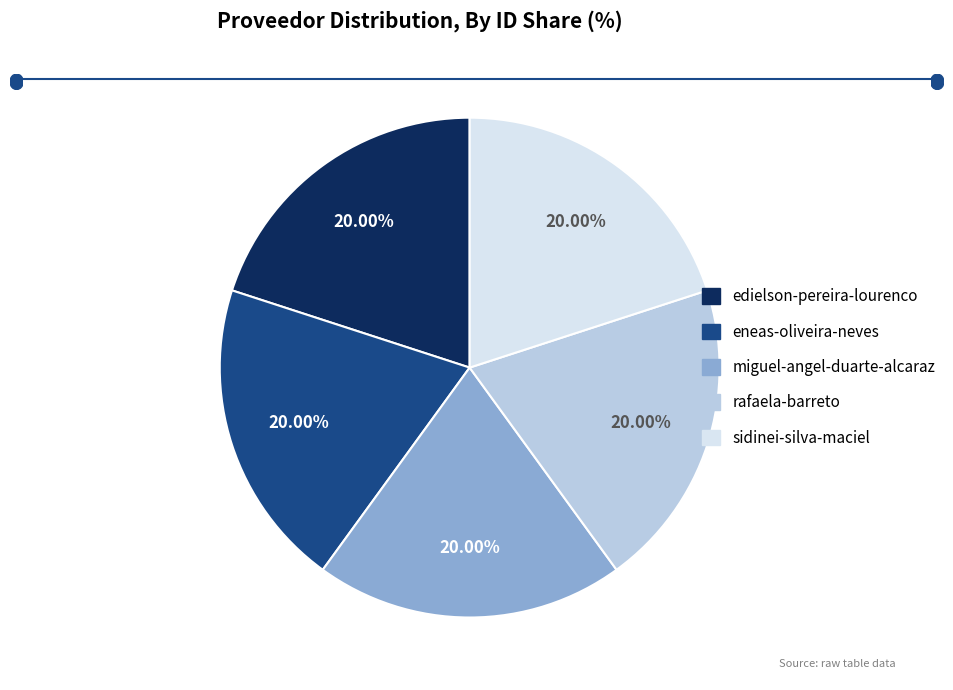

What percentage is the eneas-oliveira-neves slice, to the nearest percent?

20%